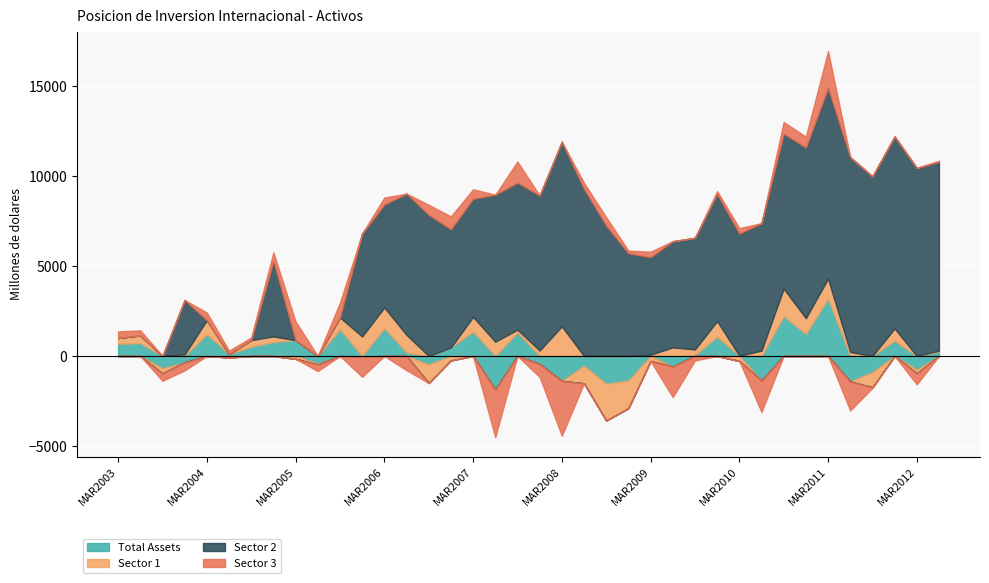

What are all the series names shown in the legend?

Total Assets, Sector 1, Sector 2, Sector 3